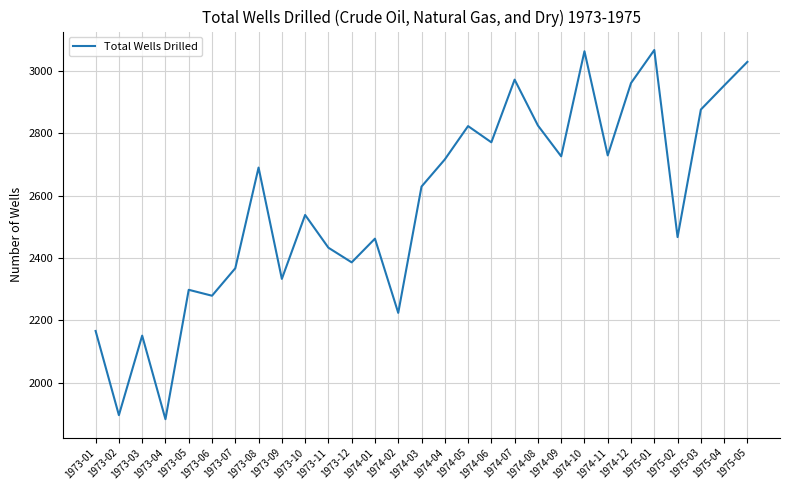

What position from the right is 1973-12?

18